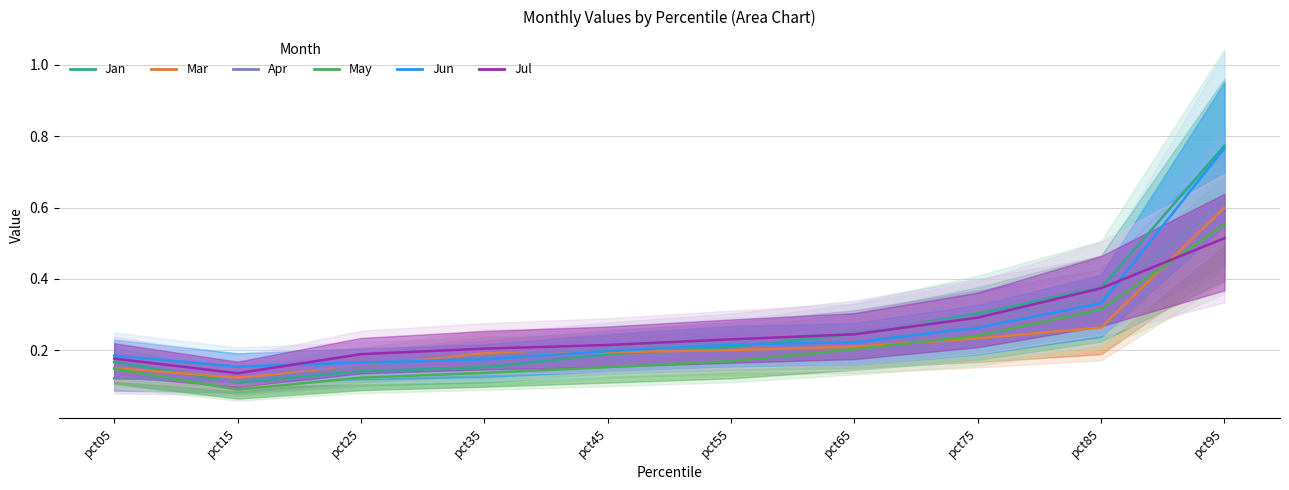

Reading left to right, extract all data points from this chart.

Jan: 0.2	0.1	0.1	0.2	0.2	0.2	0.2	0.3	0.4	0.8
Mar: 0.2	0.1	0.2	0.2	0.2	0.2	0.2	0.2	0.3	0.6
Apr: 0.1	0.1	0.2	0.2	0.2	0.2	0.3	0.3	0.3	0.6
May: 0.1	0.1	0.1	0.1	0.2	0.2	0.2	0.2	0.3	0.6
Jun: 0.2	0.2	0.2	0.2	0.2	0.2	0.2	0.3	0.3	0.8
Jul: 0.2	0.1	0.2	0.2	0.2	0.2	0.2	0.3	0.4	0.5